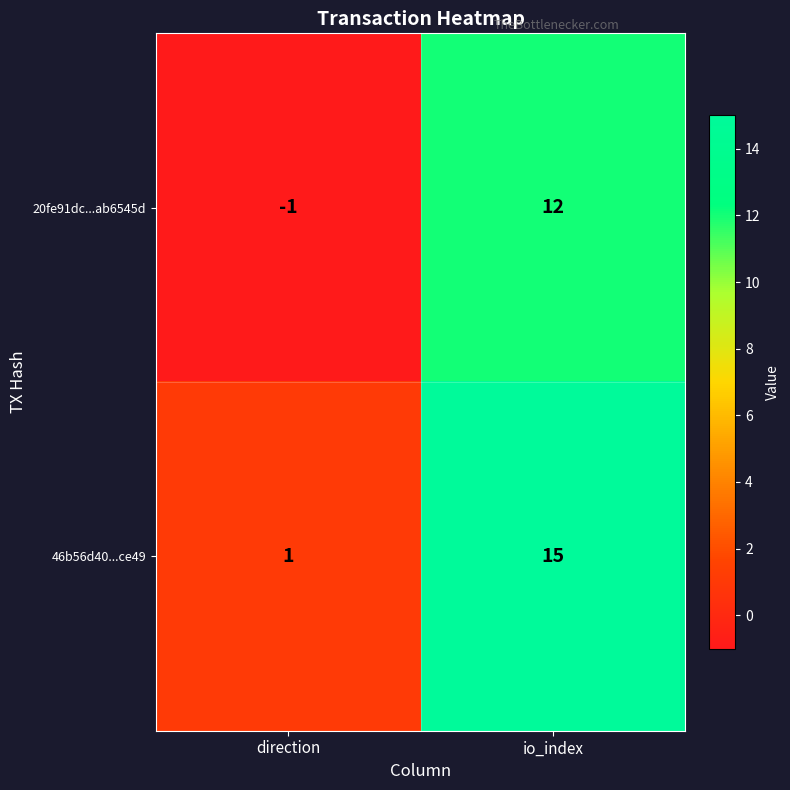

At which category is the sum across all series the highest?

io_index